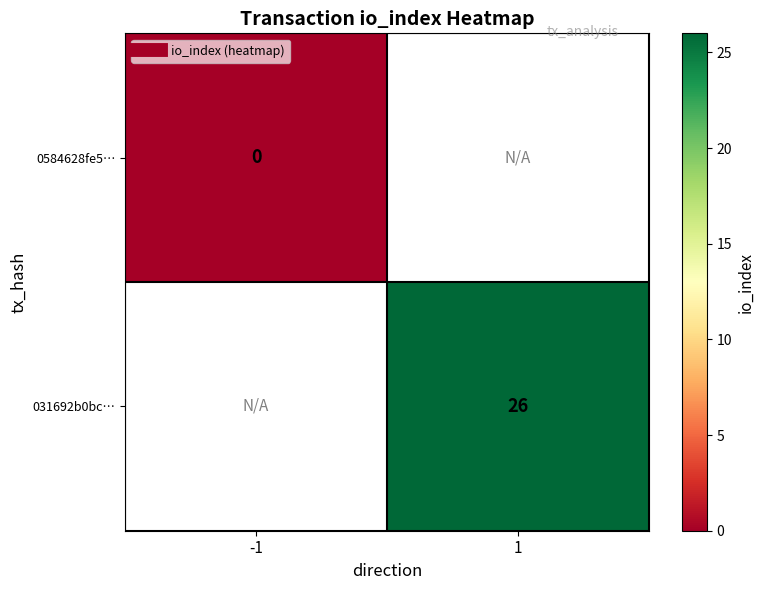

How many distinct data groups are displayed?

2